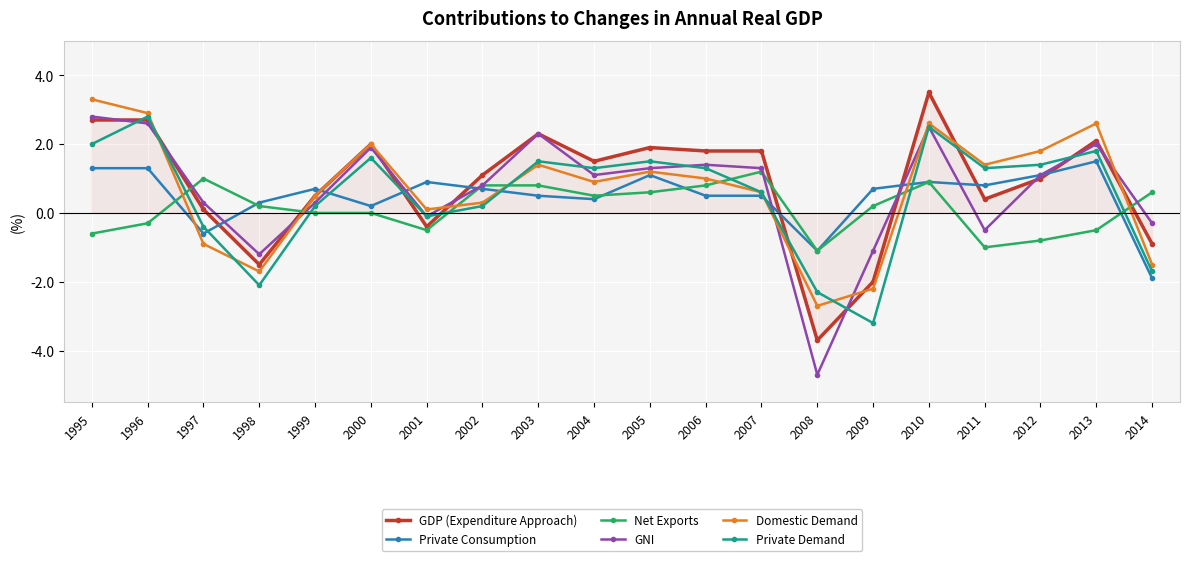

What is the spread (max minus min) of values at 2004?

1.1